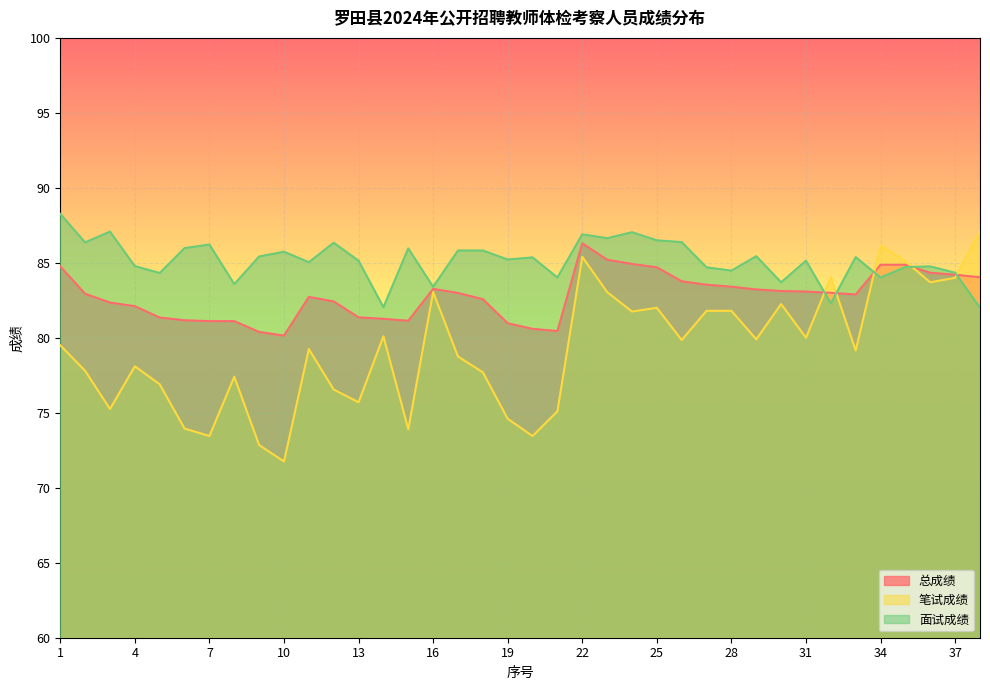

Reading right to left, list all the values displayed in this chart.

总成绩: 84.0	84.2	84.3	84.9	84.9	82.9	83.0	83.1	83.1	83.2	83.4	83.5	83.8	84.7	84.9	85.2	86.3	80.5	80.6	81.0	82.6	83.0	83.3	81.1	81.3	81.4	82.4	82.7	80.1	80.4	81.1	81.1	81.2	81.4	82.1	82.3	82.9	84.8
笔试成绩: 87.1	84.0	83.7	85.1	86.2	79.2	84.0	80.0	82.2	79.9	81.8	81.8	79.8	82.0	81.8	83.0	85.4	75.1	73.5	74.6	77.7	78.8	83.0	73.9	80.1	75.7	76.5	79.2	71.8	72.8	77.4	73.5	74.0	76.9	78.1	75.2	77.8	79.5
面试成绩: 82.0	84.3	84.8	84.7	84.0	85.4	82.3	85.1	83.7	85.4	84.5	84.7	86.4	86.5	87.0	86.6	86.9	84.0	85.4	85.2	85.8	85.8	83.4	86.0	82.0	85.1	86.3	85.0	85.7	85.4	83.6	86.2	86.0	84.3	84.8	87.1	86.4	88.3